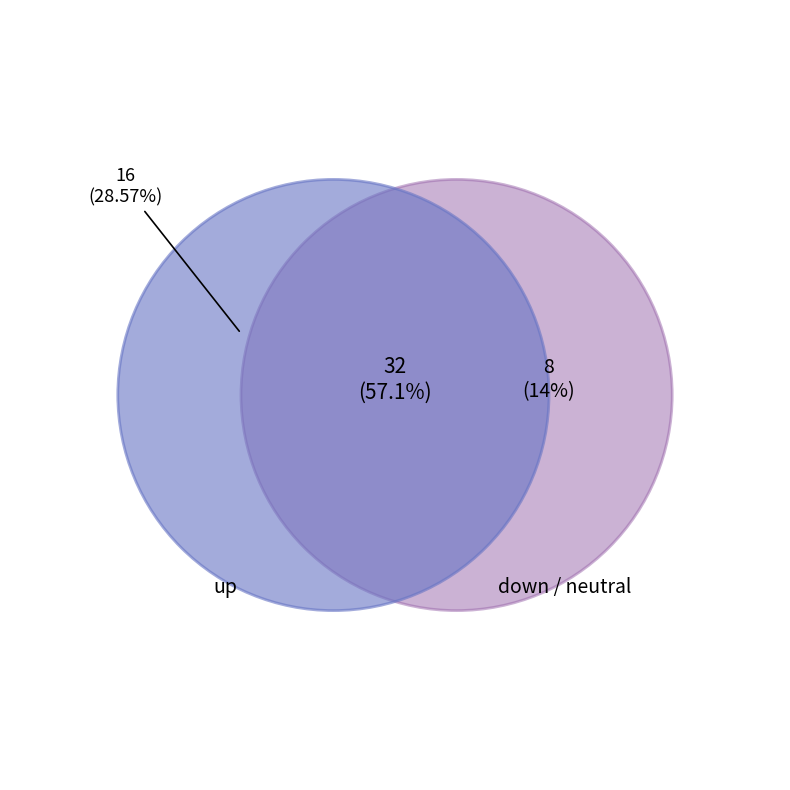

Which slice is the smallest?

down